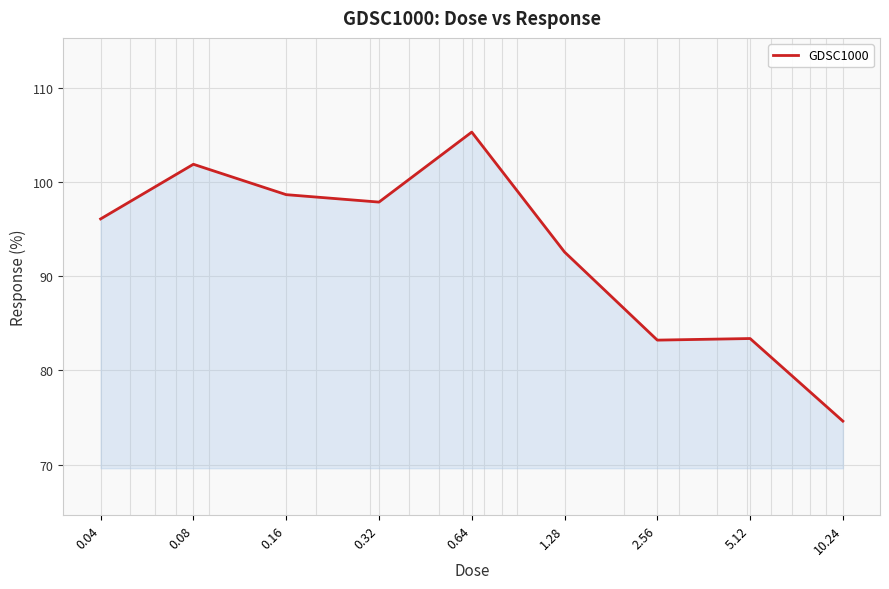

What is the minimum value shown in the chart?

74.6